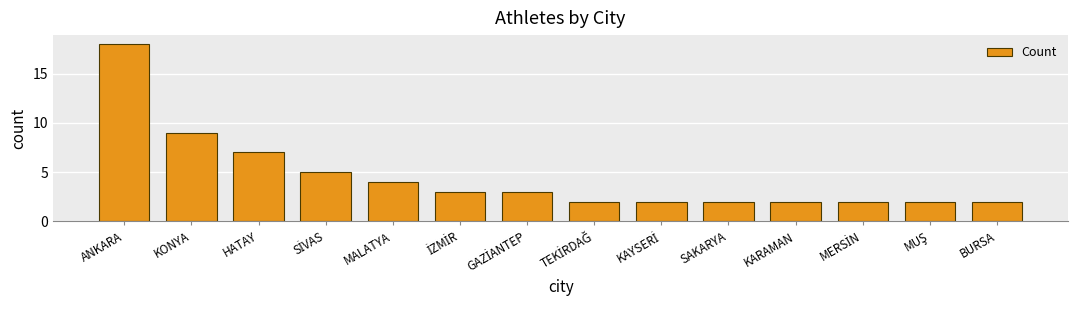

Where is the data nearest to the value 10?

KONYA